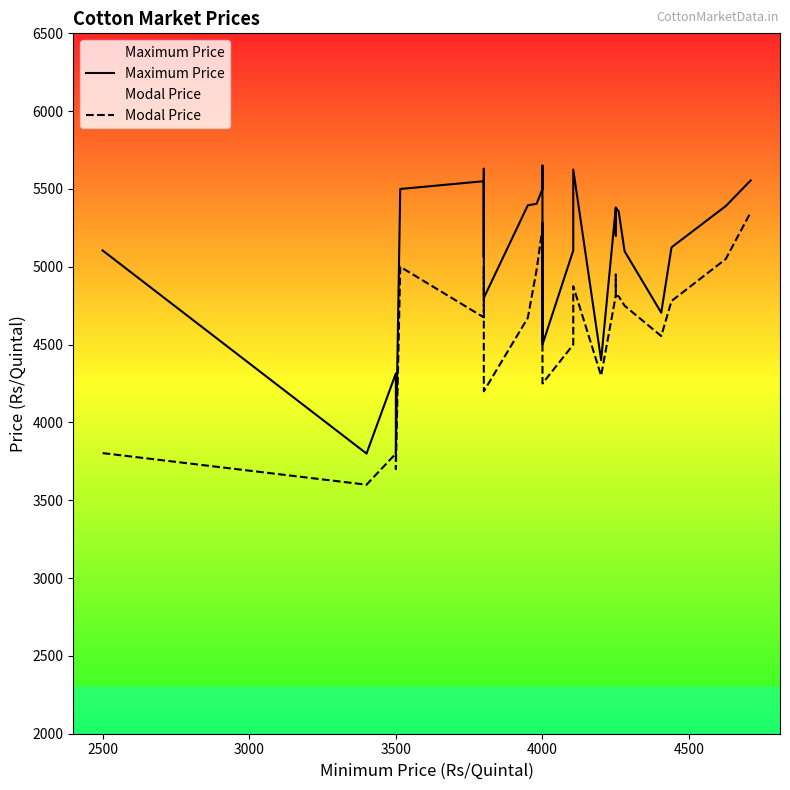

In Modal Price, how many points are higher than both neighbors (excluding endpoints)?

7